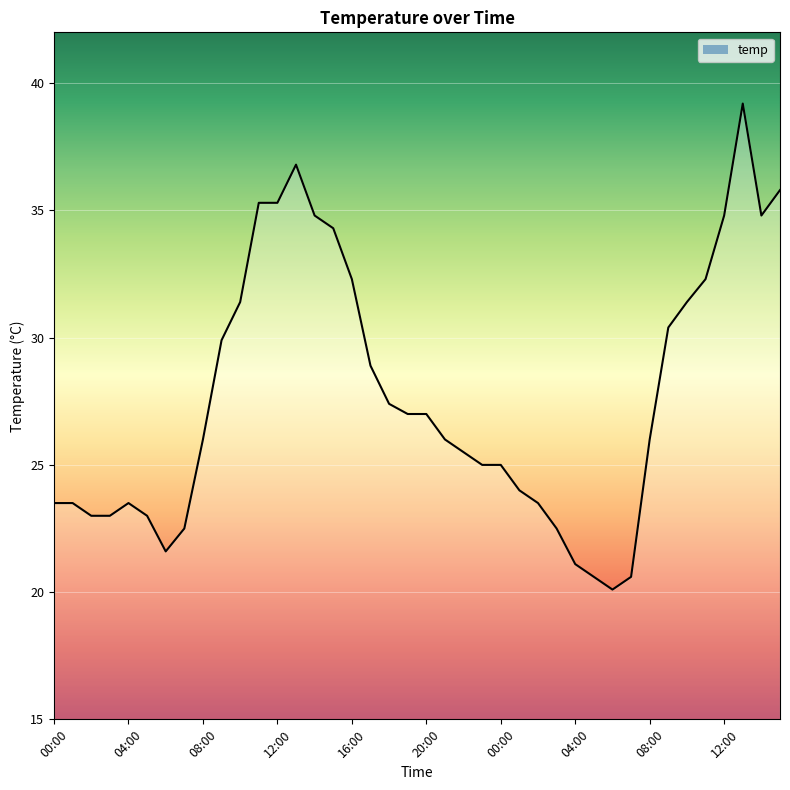

What is the sum of all values?

1108.6